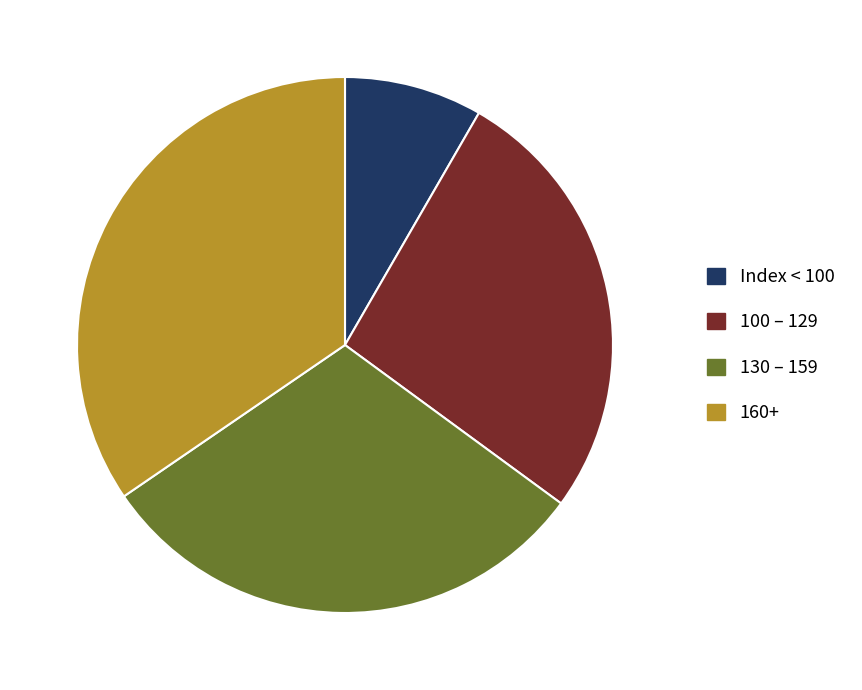

Is there any slice that represents more than half of the pie?

No